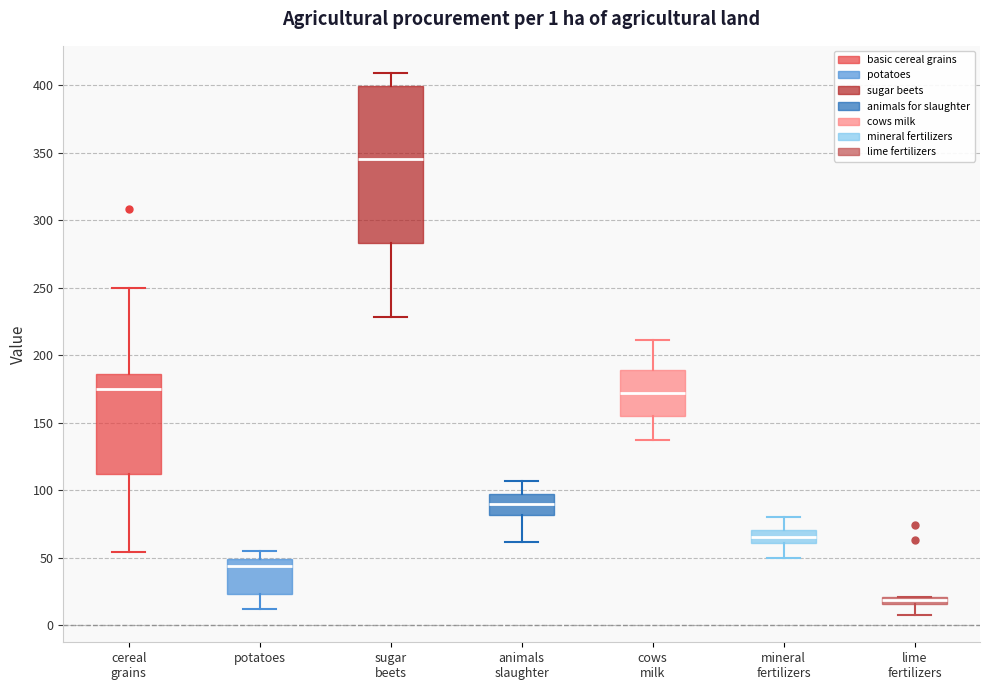

Which box has the lowest median line?

lime fertilizers